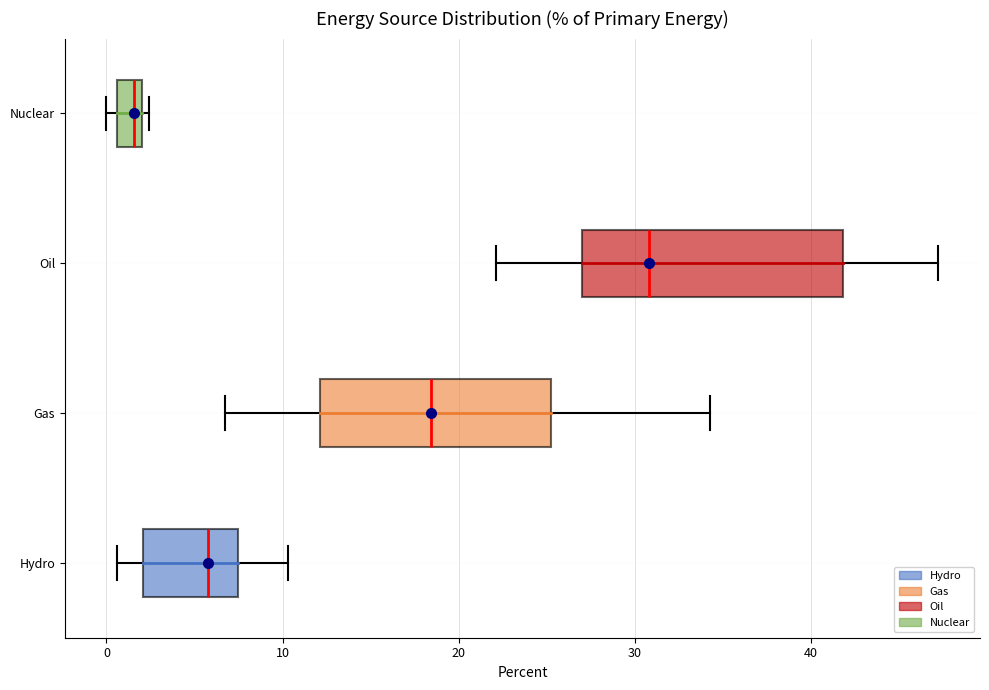

Which box is the widest, from its left edge to its right edge?

Oil